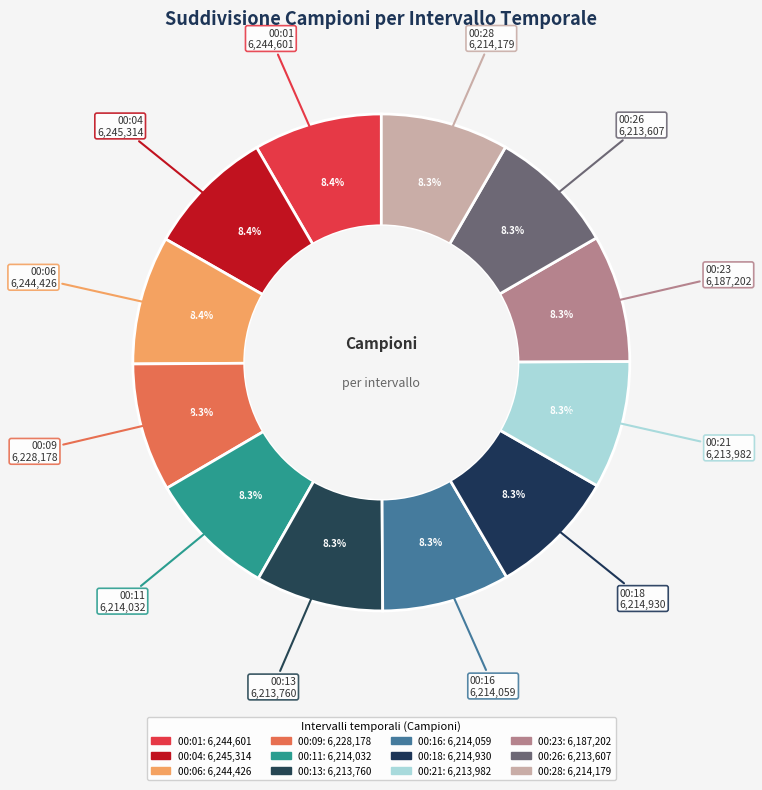

How many segments does this pie chart have?

12